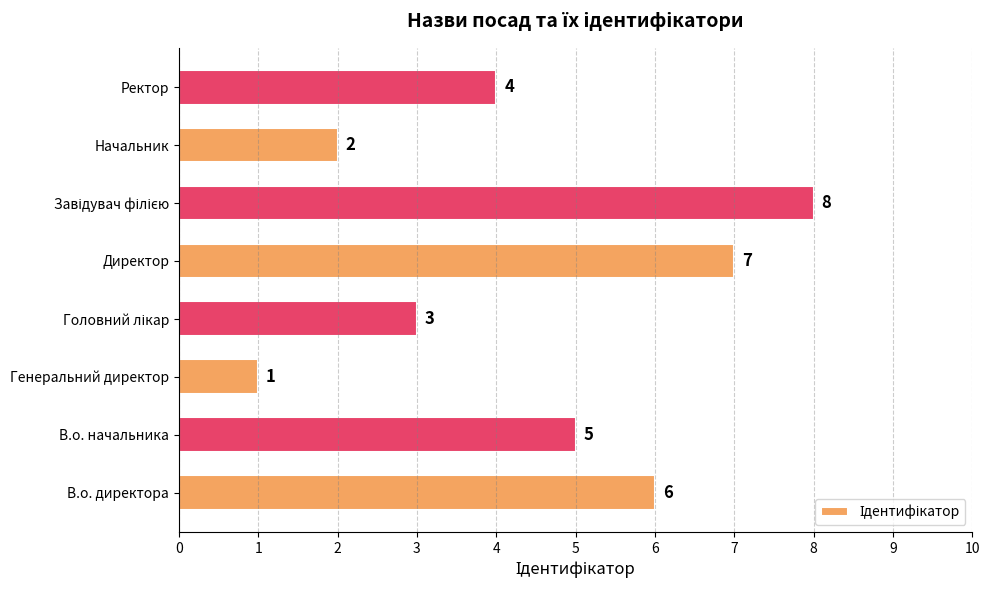

The value at Директор is 12. True or false?

False